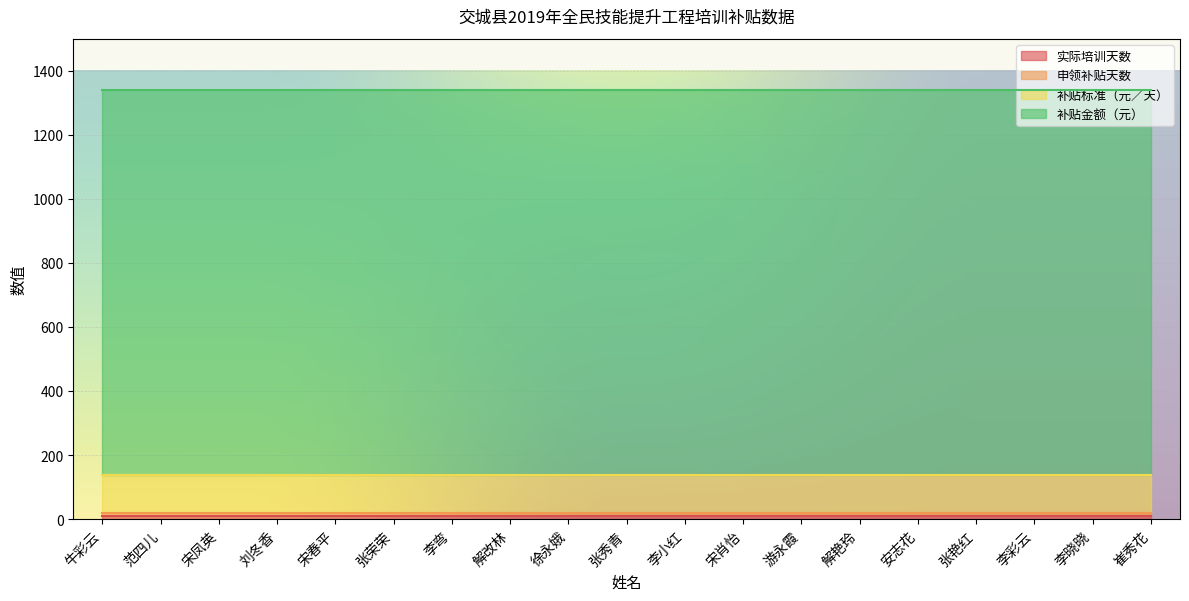

What position from the left is 徐永娥?

9